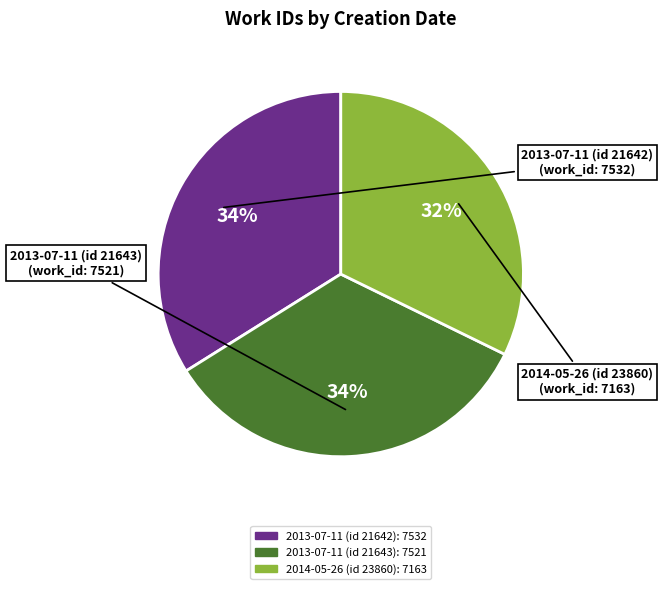

What percentage is the 2013-07-11 (id 21642) slice, to the nearest percent?

34%